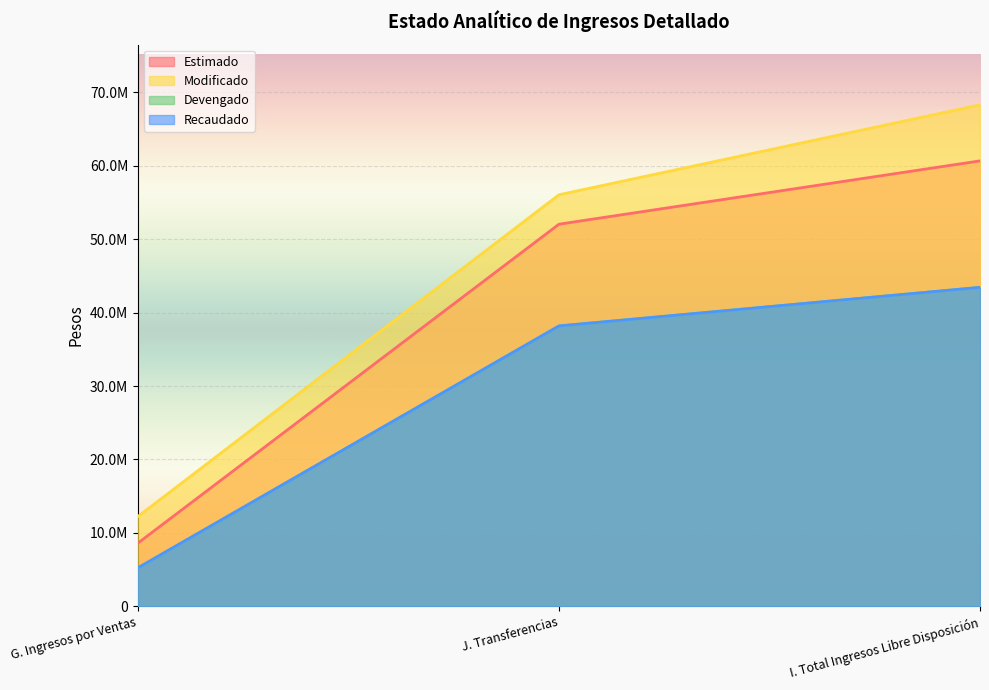

What is the label of the 3rd point from the left?

I. Total Ingresos Libre Disposición